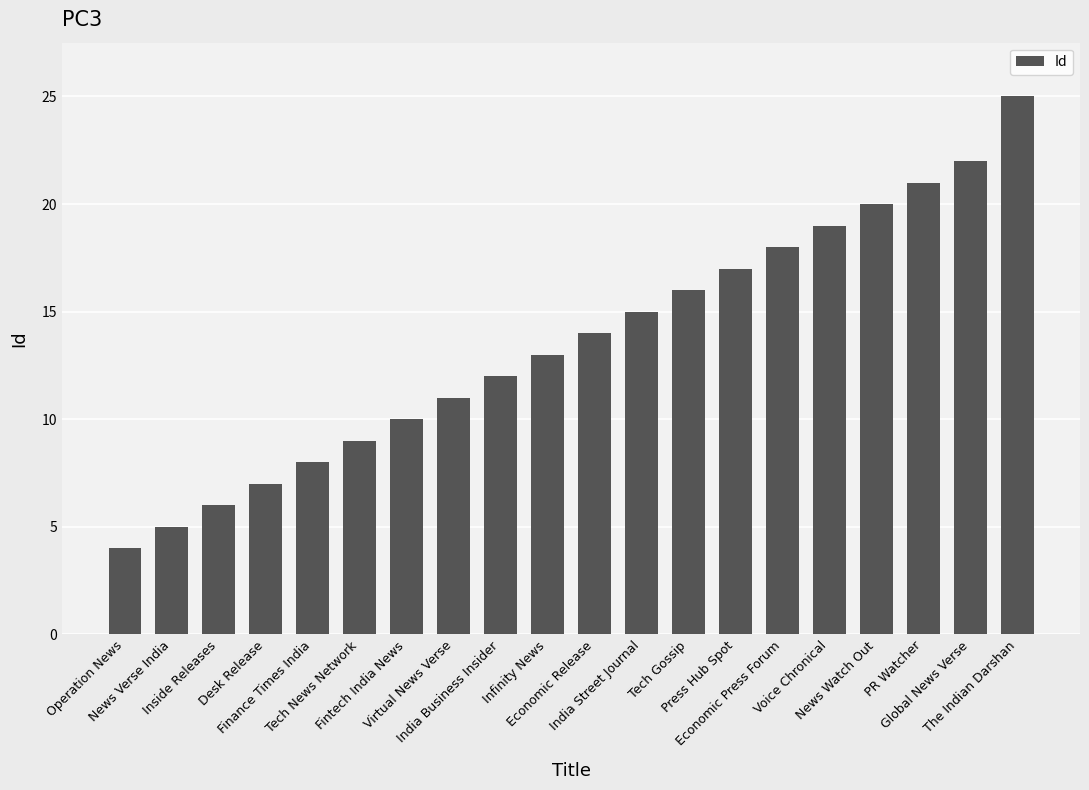

The value at News Verse India is 5. True or false?

True